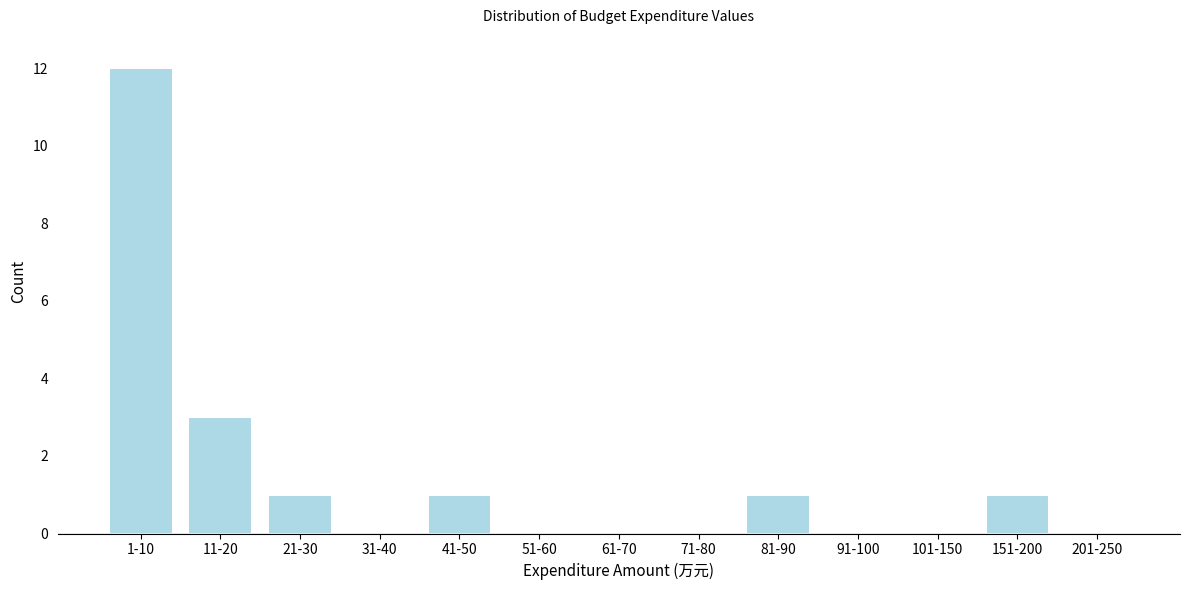

Reading left to right, what are all the values shown in this chart?

1-10=12	11-20=3	21-30=1	31-40=0	41-50=1	51-60=0	61-70=0	71-80=0	81-90=1	91-100=0	101-150=0	151-200=1	201-250=0